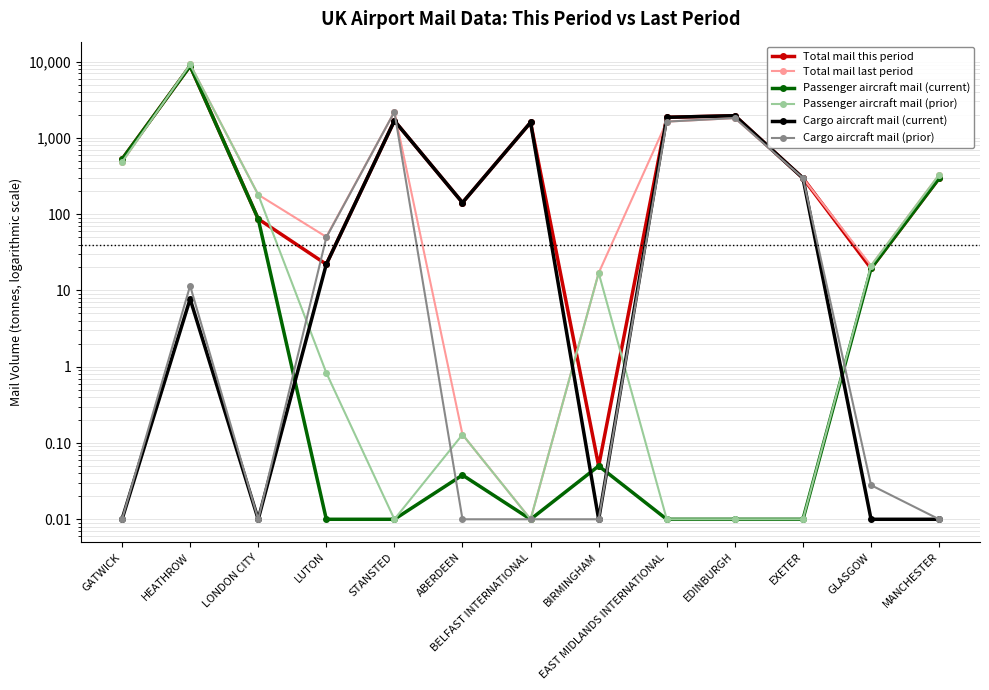

List the labels in order of Cargo aircraft mail (current) value, smallest first.

GATWICK, LONDON CITY, BIRMINGHAM, GLASGOW, MANCHESTER, HEATHROW, LUTON, ABERDEEN, EXETER, BELFAST INTERNATIONAL, STANSTED, EAST MIDLANDS INTERNATIONAL, EDINBURGH